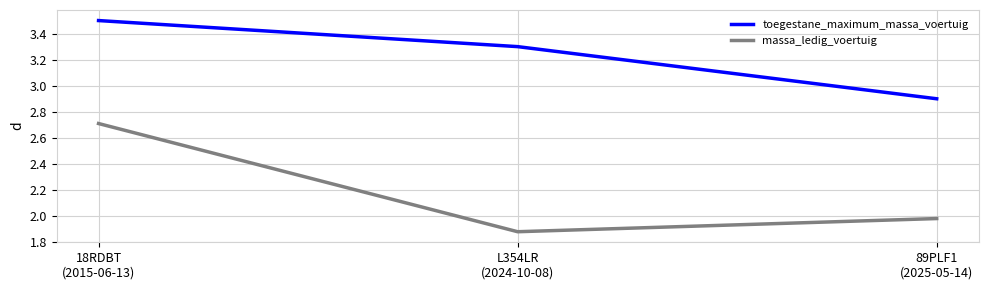

At how many categories does at least one series exceed 2?

3